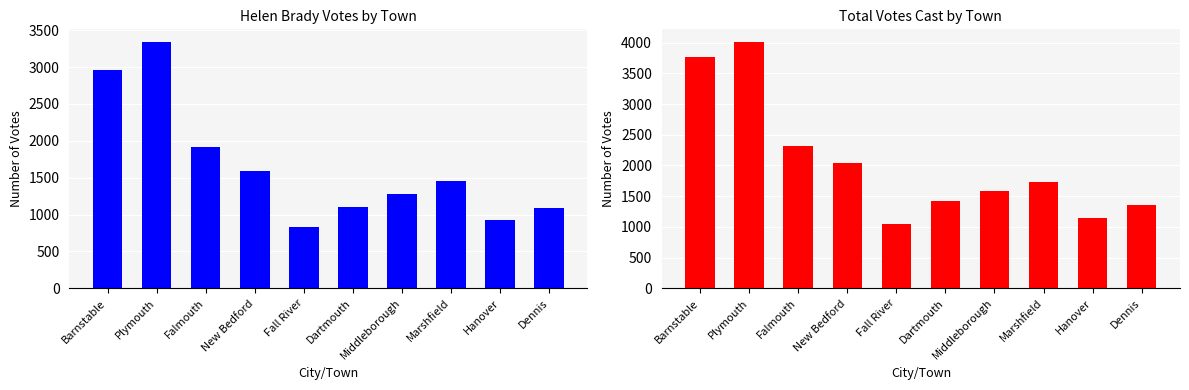

Rank the categories by Total Votes Cast value from lowest to highest.

Fall River, Hanover, Dennis, Dartmouth, Middleborough, Marshfield, New Bedford, Falmouth, Barnstable, Plymouth